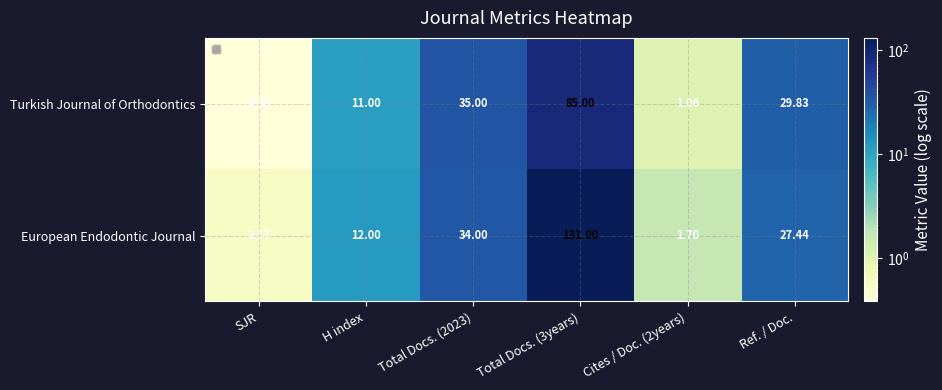

Which label corresponds to the largest value in the chart?

Total Docs. (3years)